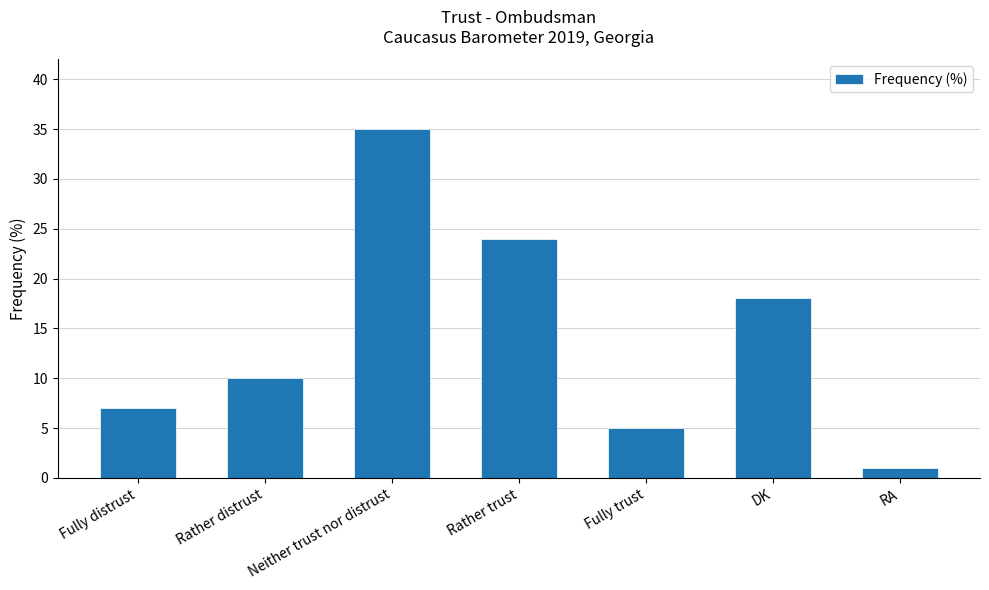

Is it true that the value at Fully distrust is 3?

False